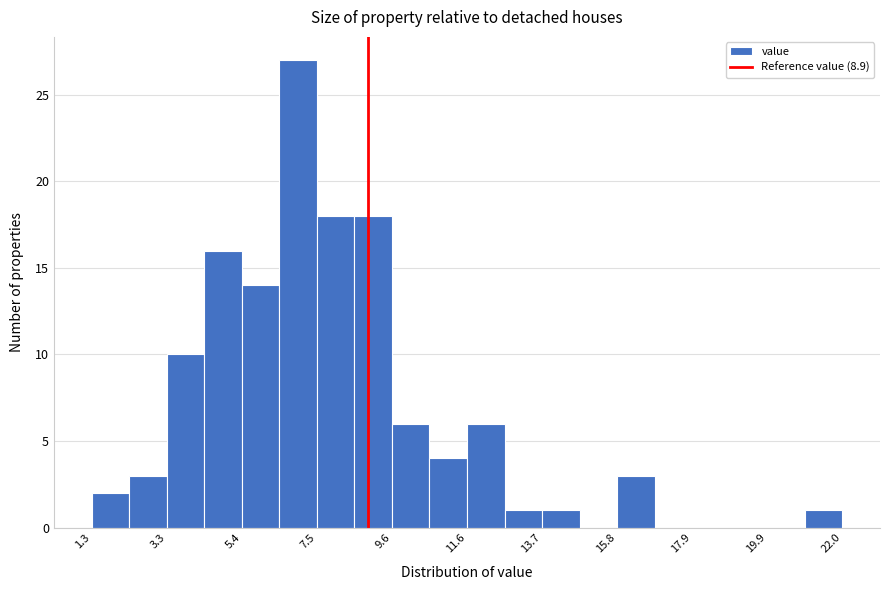

Around what value on the x-axis is the tallest bar? Give the approximate position of its centre, as read against the axis.

7.0